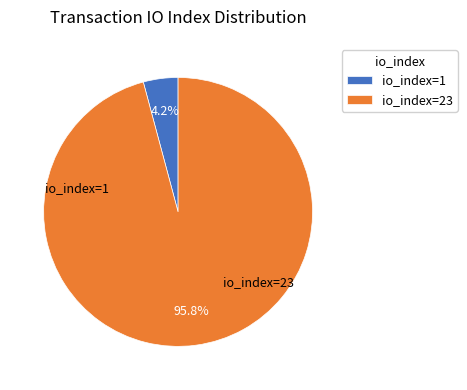

Combined, do io_index=1 and io_index=23 account for over 50%?

Yes